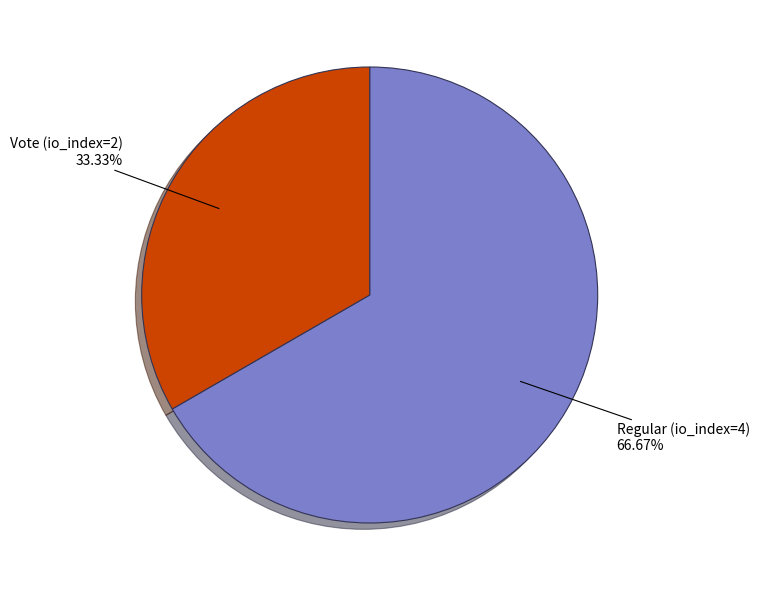

Does Regular (io_index=4) represent more than half of the total?

Yes